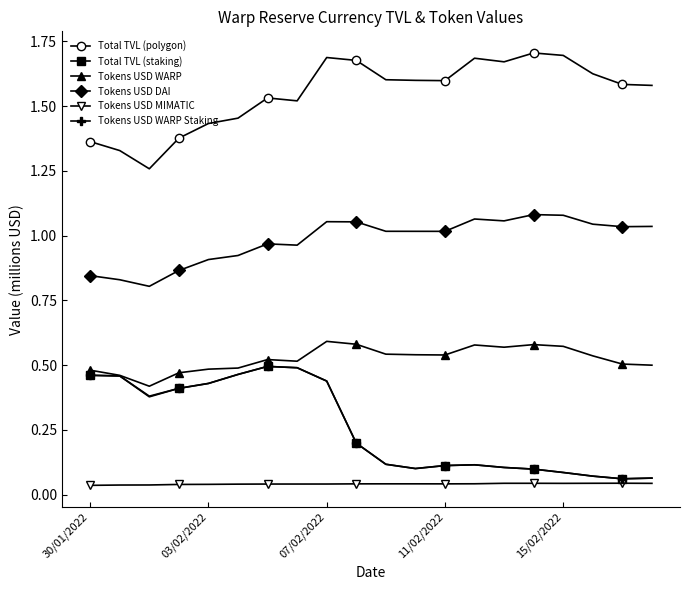

What is the difference between the maximum and minimum values in the Tokens USD WARP series?

0.2